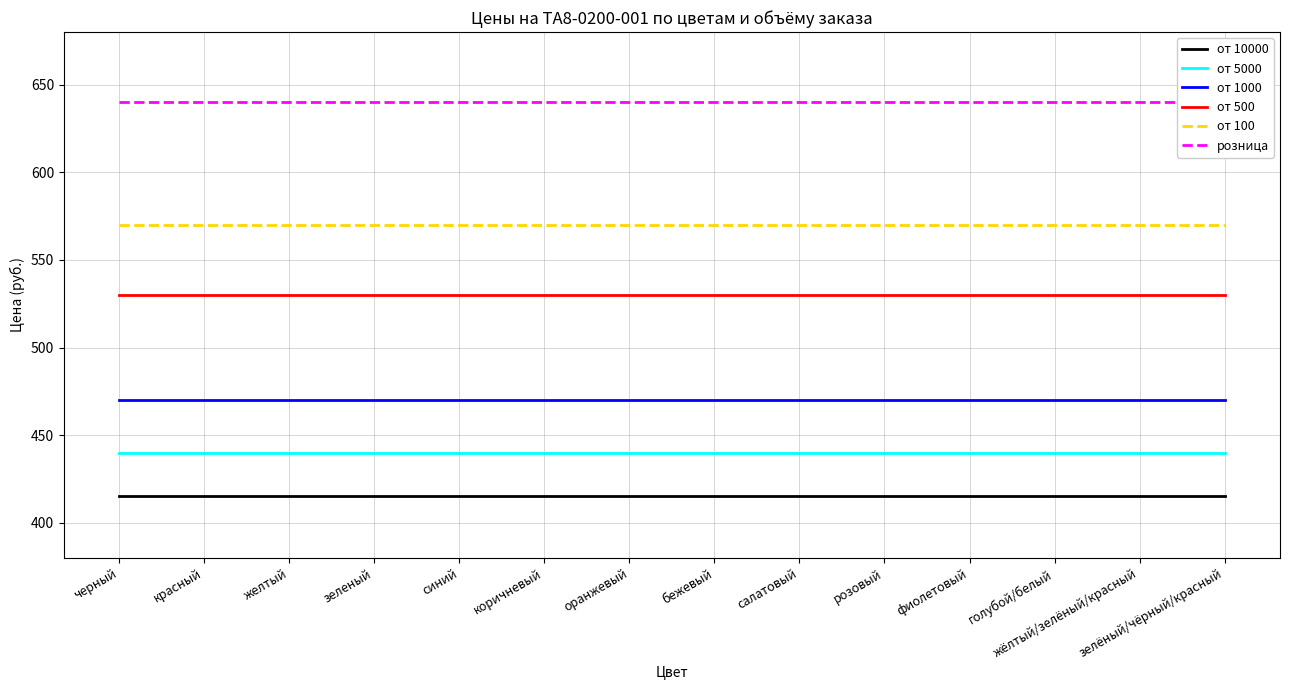

What is the label of the 5th point from the left?

синий